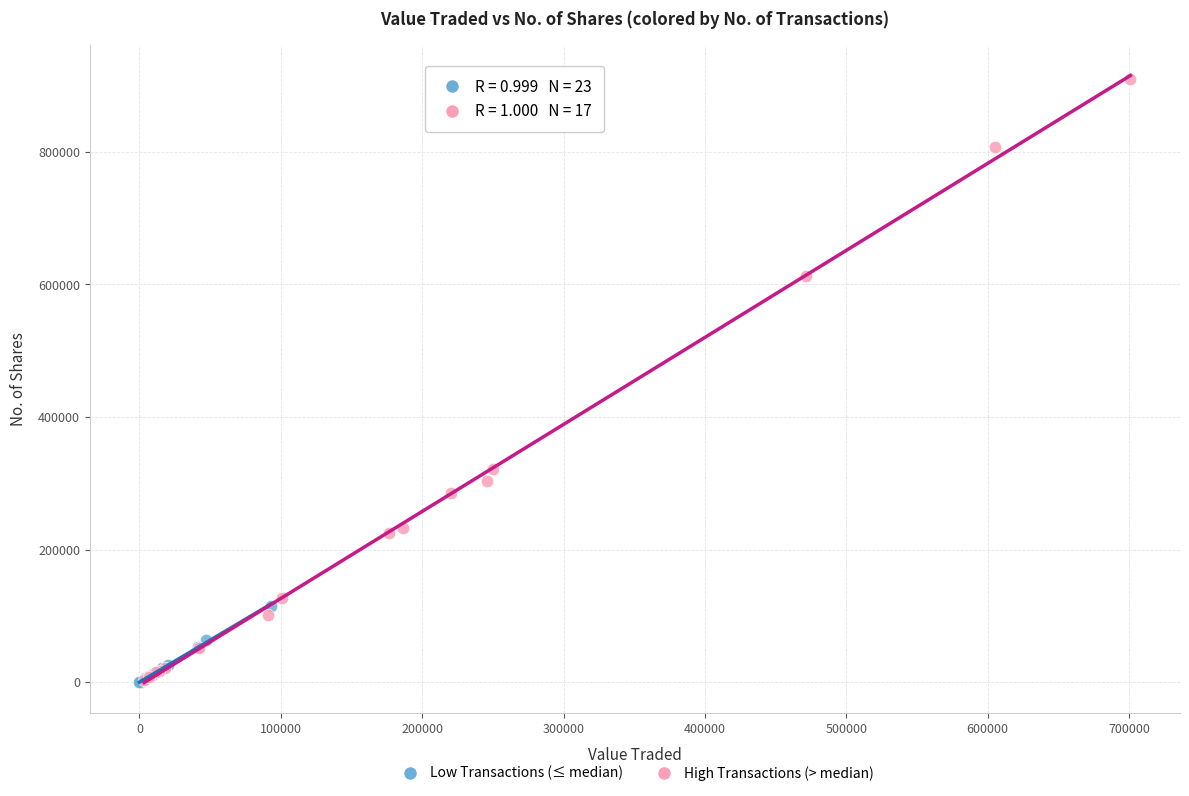

Which series has the largest Y range (max minus min)?

High Transactions (> median)